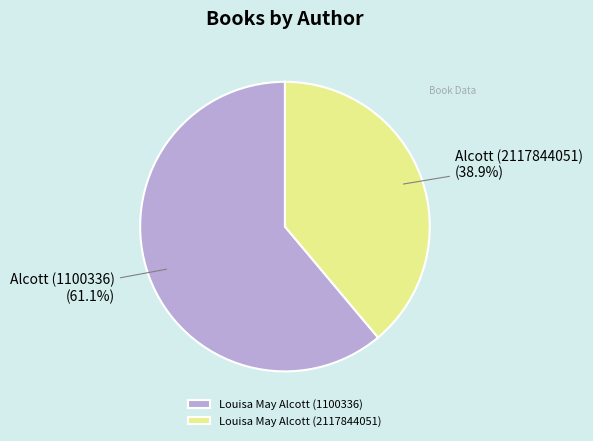

To the nearest percent, what is the average slice percentage?

50%